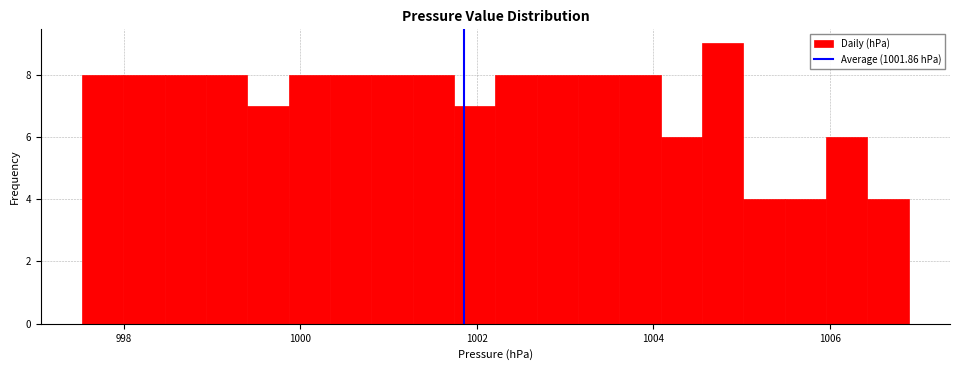

Around what value on the x-axis is the tallest bar? Give the approximate position of its centre, as read against the axis.

1004.8